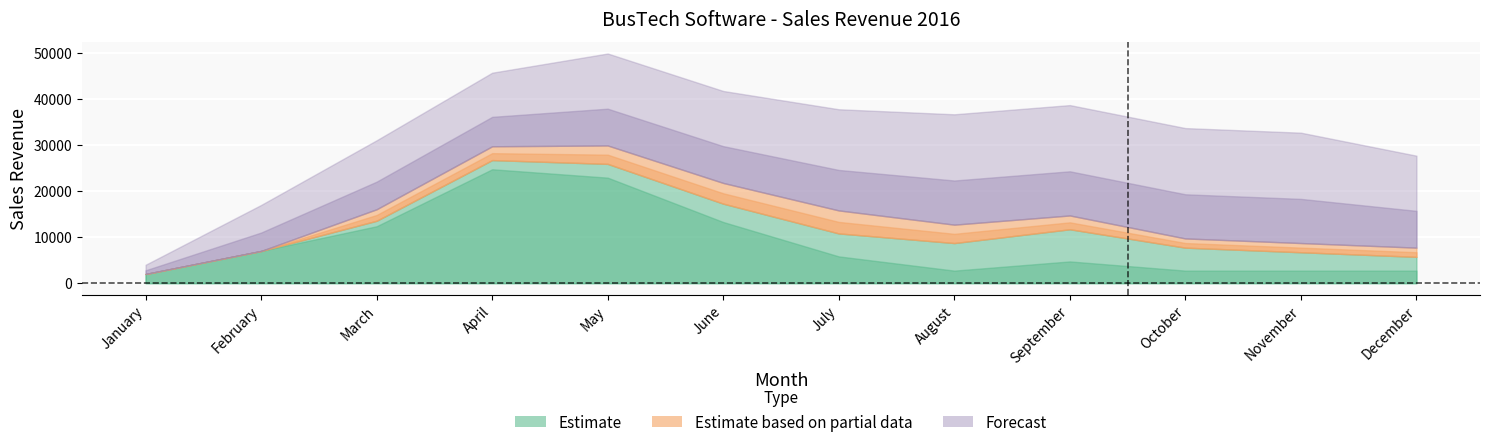

What is the total value across all series at September?

38730